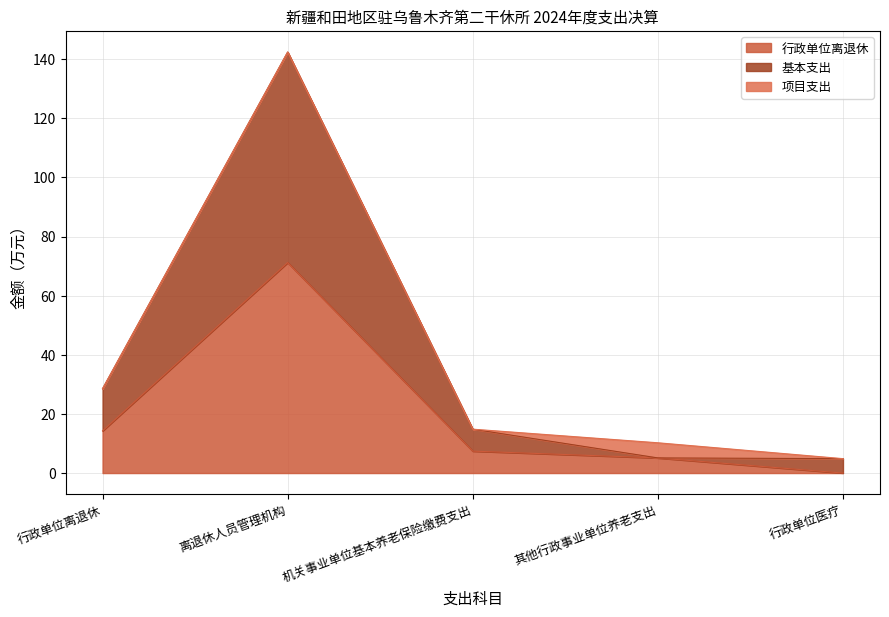

Is it true that 行政单位离退休 equals -36.5 at 行政单位医疗?

False